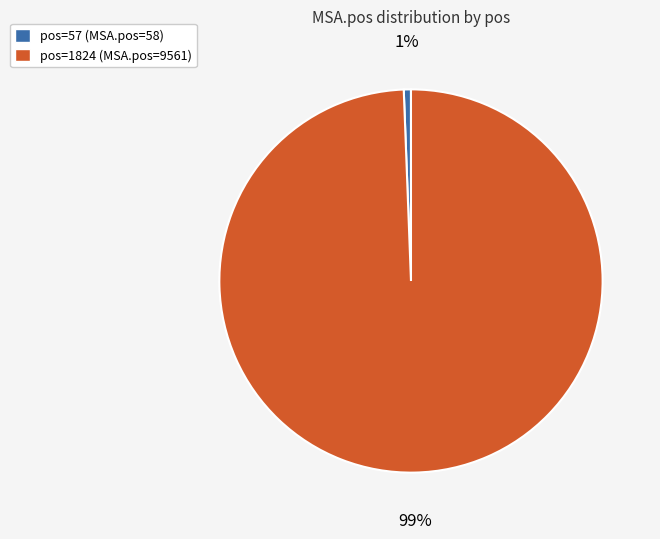

How many slices are in this pie chart?

2